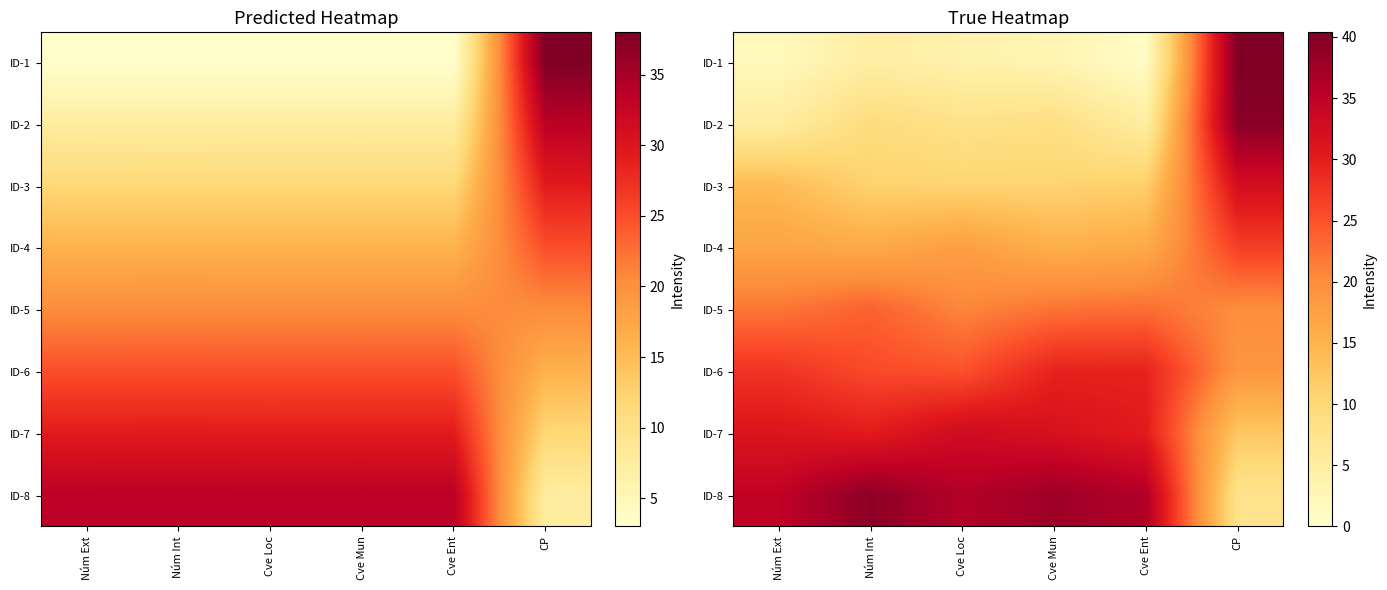

What is the lowest value of the ID-4 series?

15.5